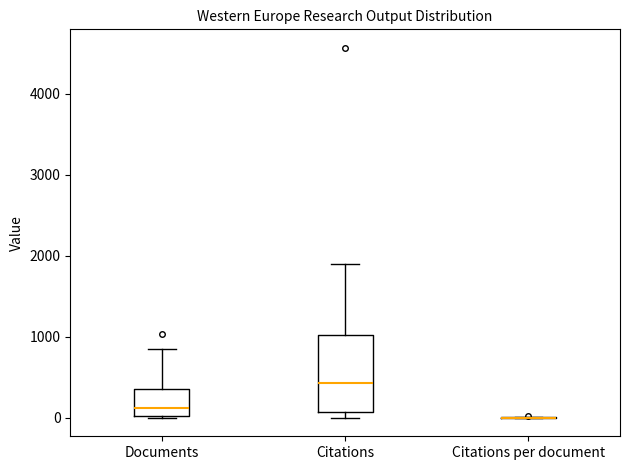

Reading left to right, read every box against the y-axis: the position of its median line, the range the box covers, and the ends of its whiskers. The values are not printed on the chart, so give them approximately, as read against the axis.

Documents: median 100, box 0 to 400, whiskers 0 to 800
Citations: median 400, box 100 to 1000, whiskers 0 to 1900
Citations per document: box collapsed to a line at 0, whiskers 0 to 0